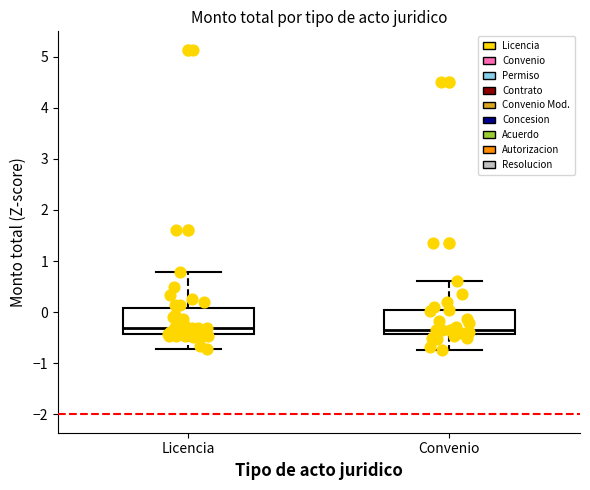

Where is the upper edge of the box for Convenio on the y-axis? The values are not printed on the chart, so give them approximately, as read against the axis.

0.0